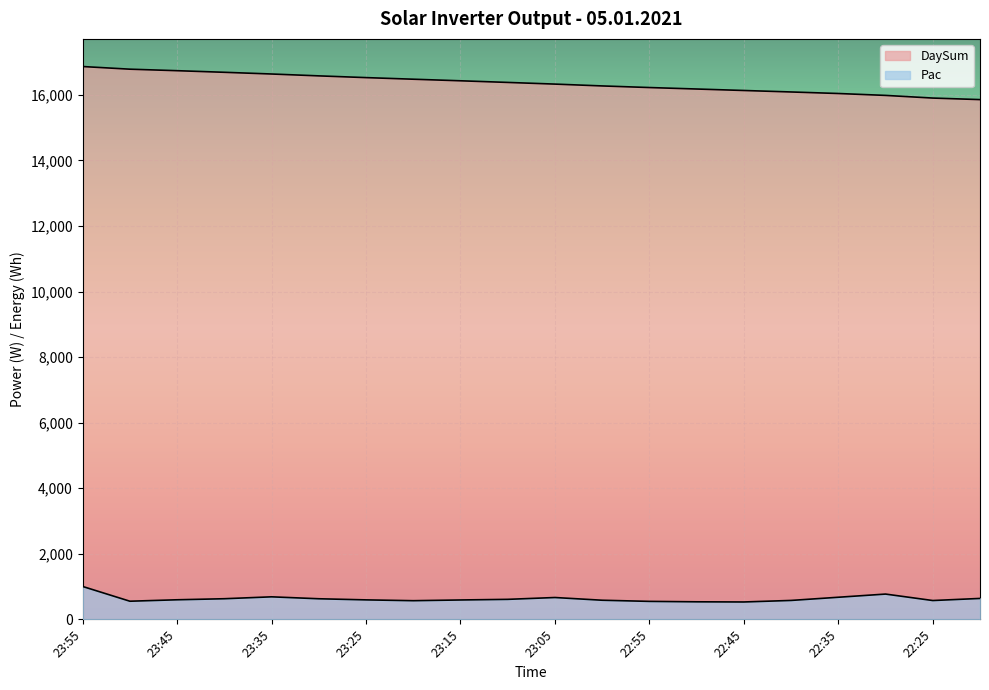

True or false: Pac has more than 0 interior local peaks.

True